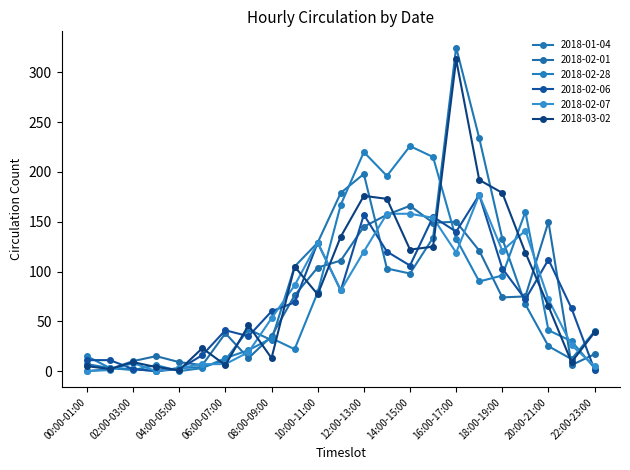

What is the average value of the 2018-02-28 series?

77